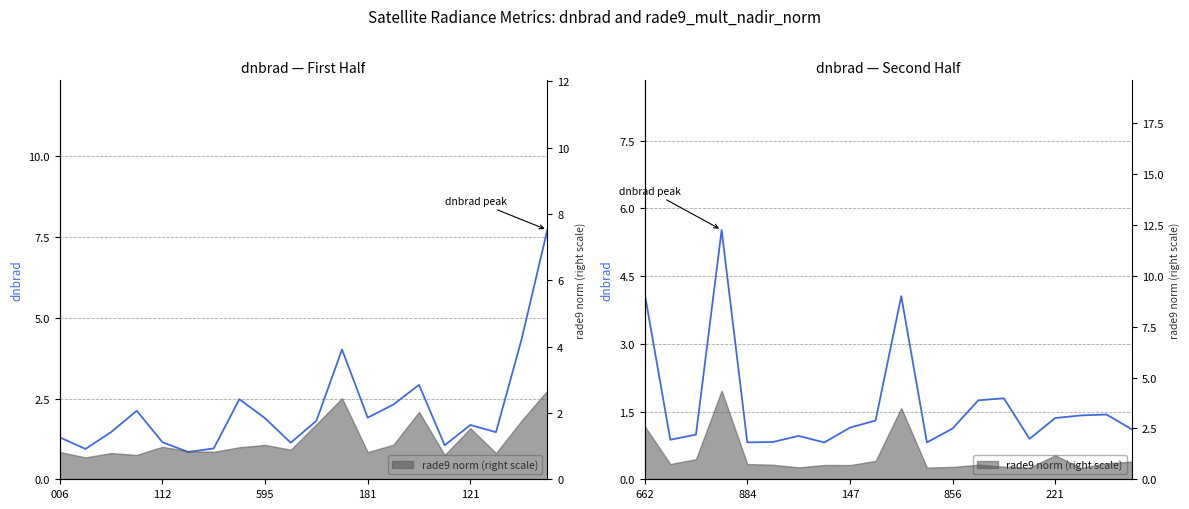

Is it true that the value at 15 is 0.6?

False